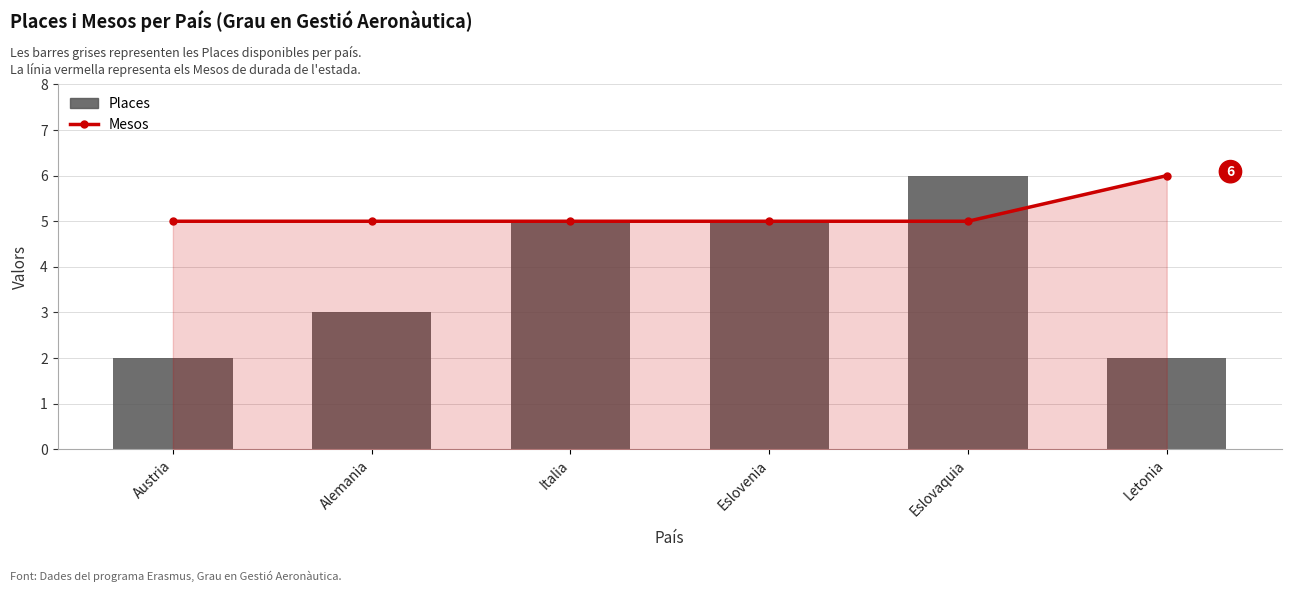

Reading left to right, extract all data points from this chart.

Mesos: 5	5	5	5	5	6
Places: 2	3	5	5	6	2